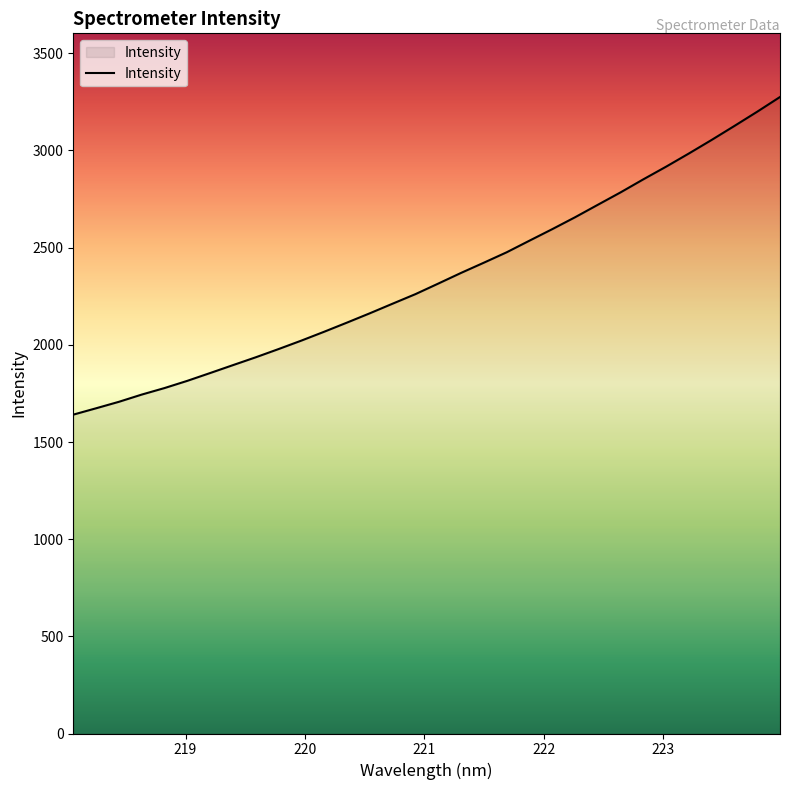

What is the maximum value shown in the chart?

3275.4